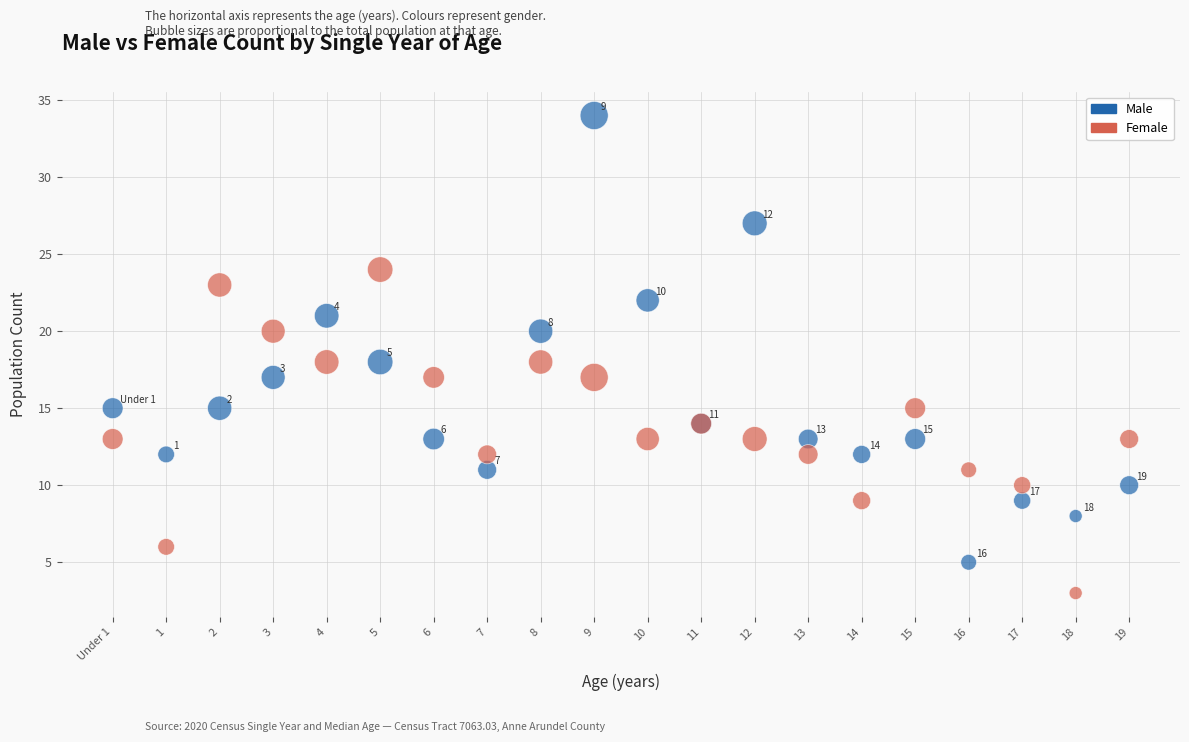

Which series reaches the minimum Y coordinate?

Female